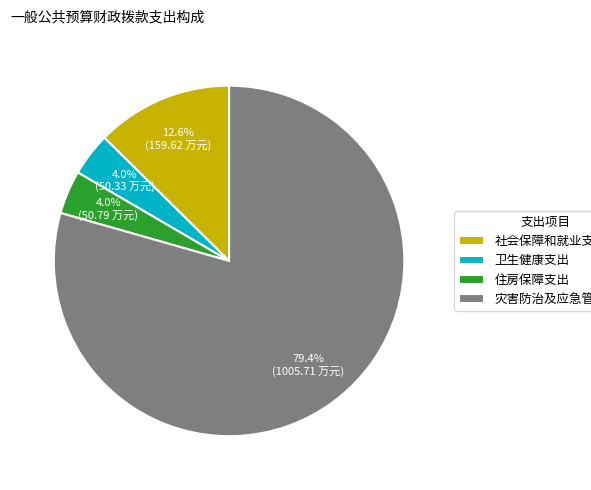

Which category accounts for the majority?

灾害防治及应急管理支出